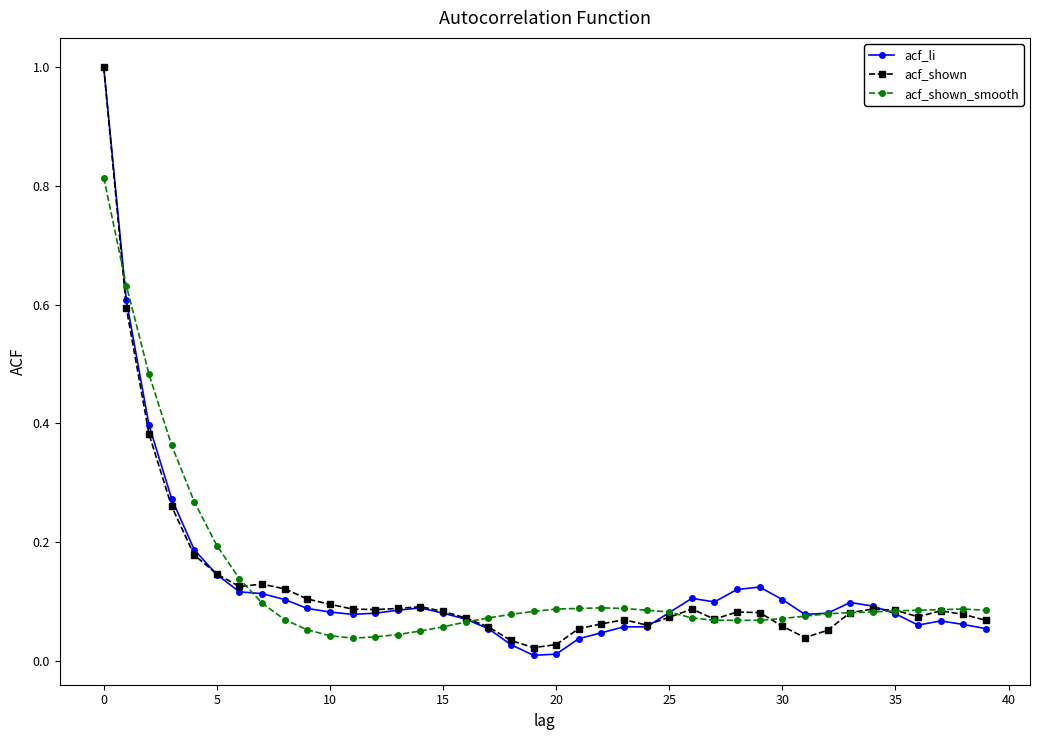

True or false: acf_shown has more than 0 interior local peaks.

True